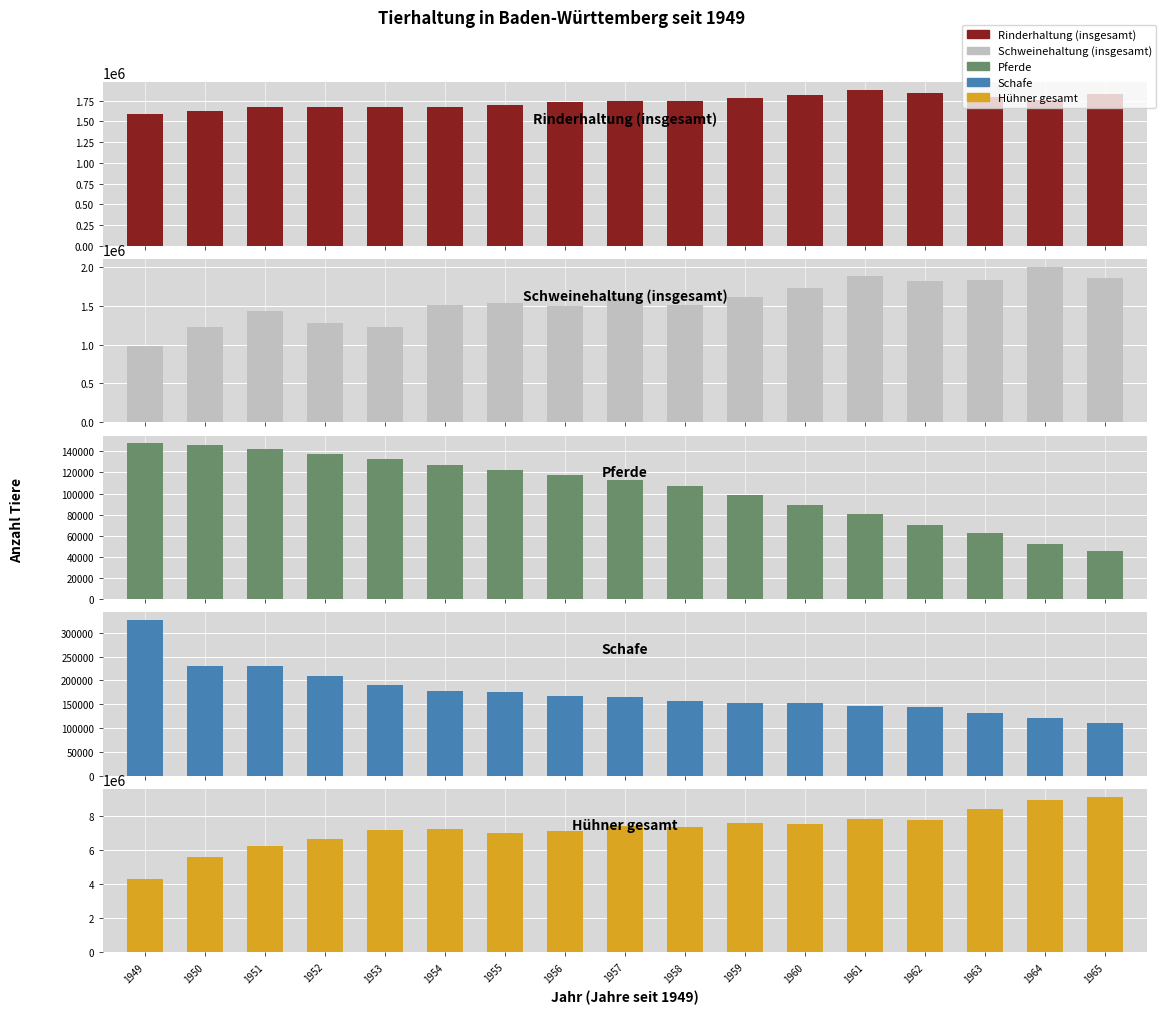

At how many categories does at least one series exceed 8066091?

3